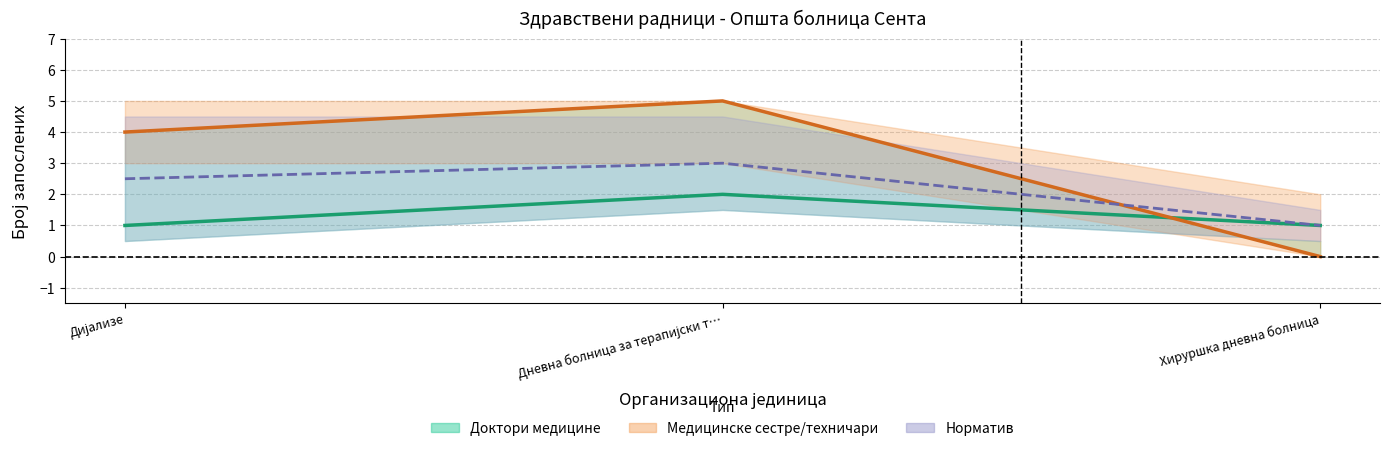

What is the difference between the Медицинске сестре/техничари values at Дневна болница за терапијски т… and Хируршка дневна болница?

5.0